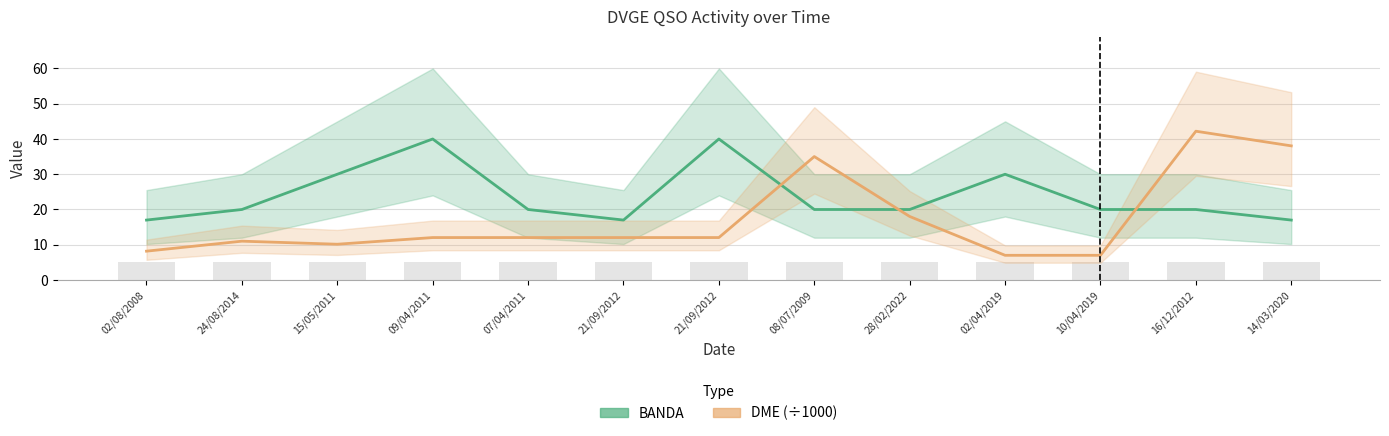

What is the difference between the maximum and second lowest values in the BANDA series?

23.0